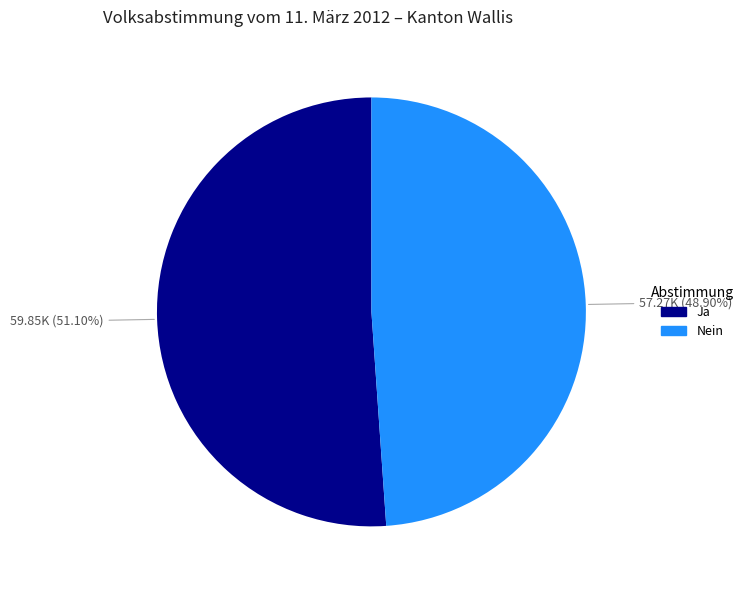

Rank the categories by value from highest to lowest.

Ja, Nein